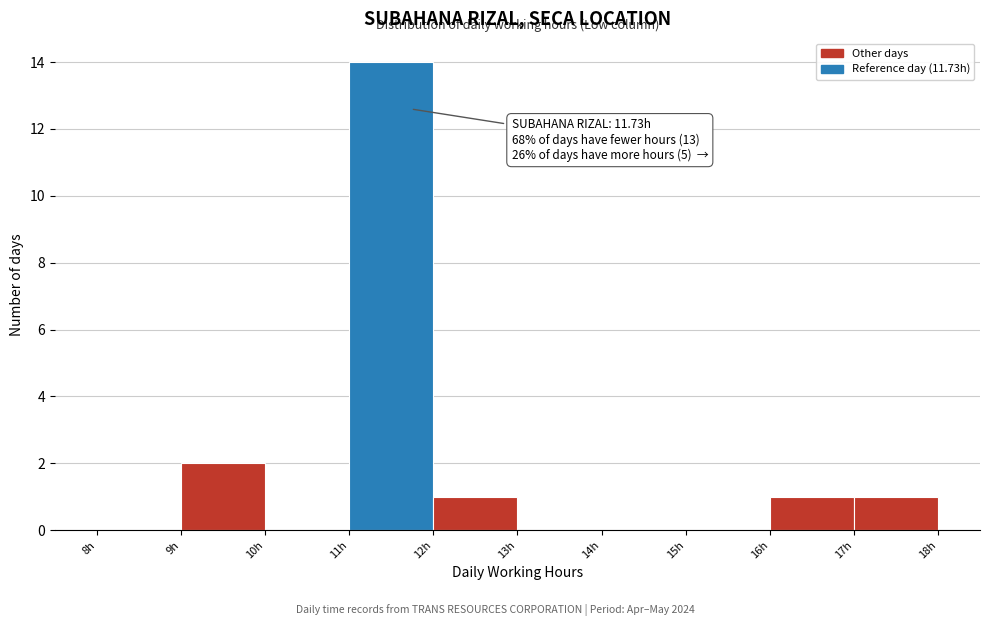

Which range on the x-axis has the tallest bar?

11 to 12